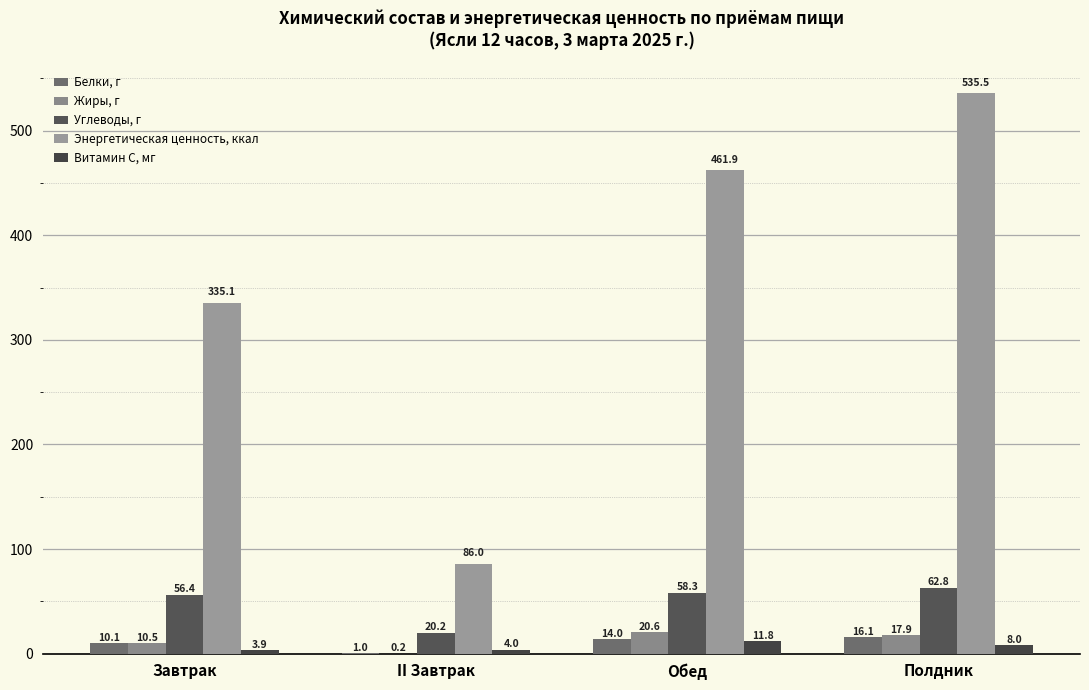

At which category does the chart reach its peak across all series?

Полдник